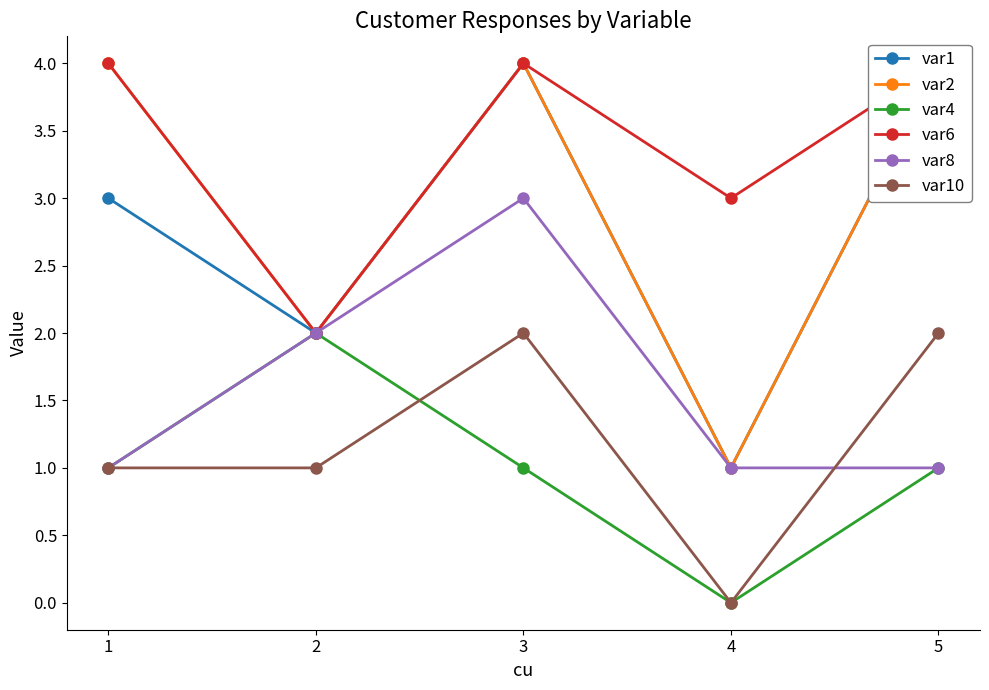

How many var4 values are between 1 and 2?

4